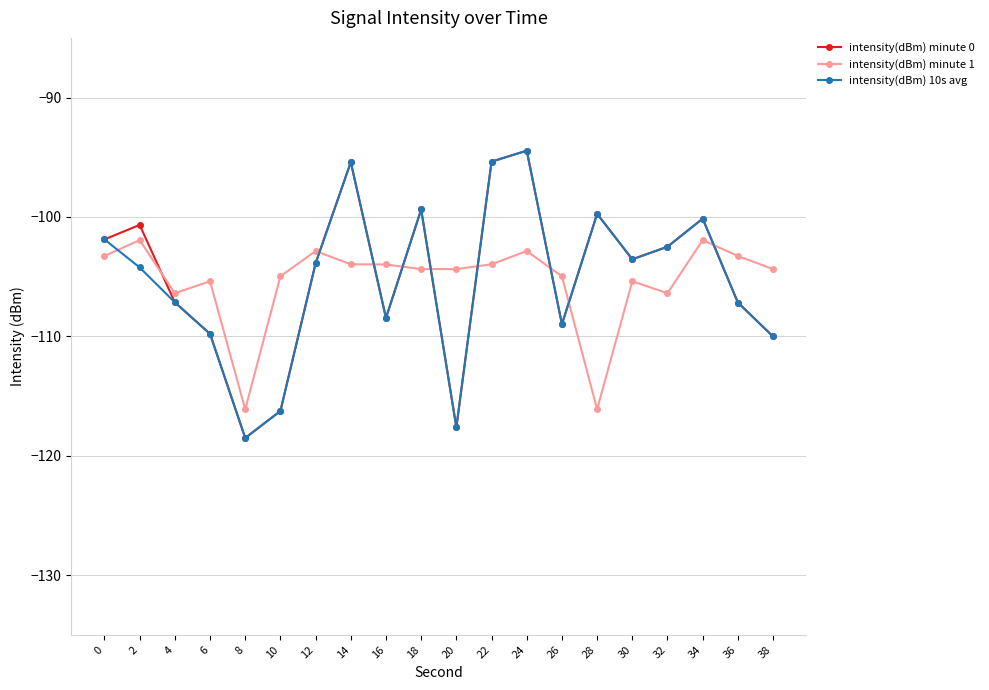

What is the value of the intensity(dBm) minute 0 point at the 14th from the left?

-109.0